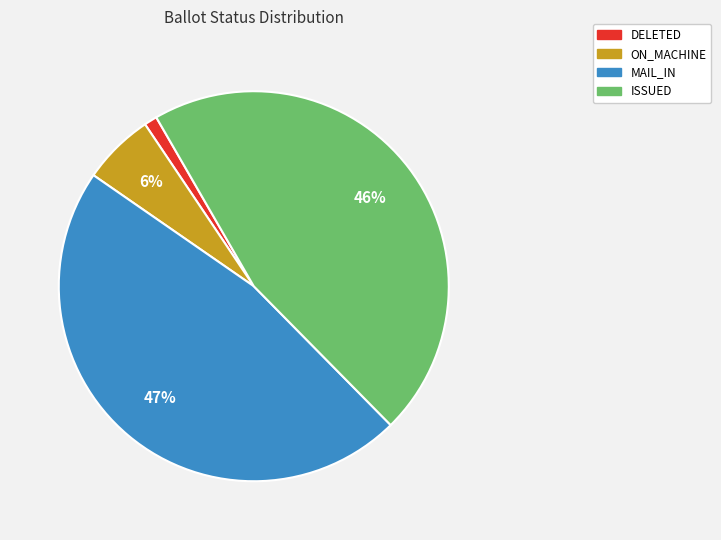

Is the sum of ISSUED and MAIL_IN greater than half?

Yes